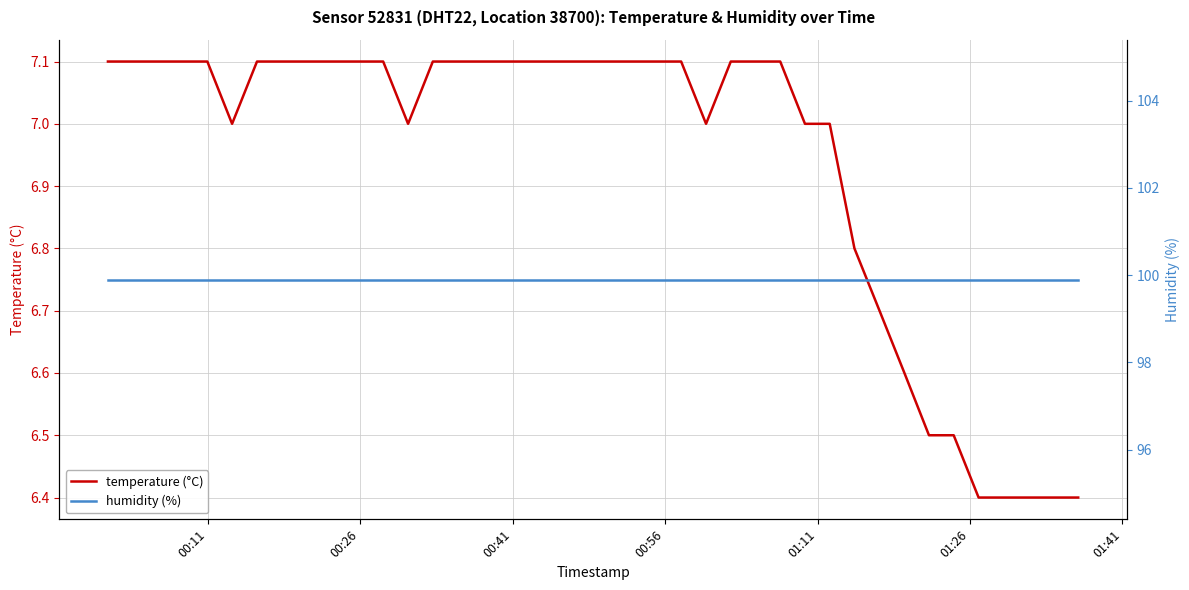

What is the lowest value of the temperature (°C) series?

6.4